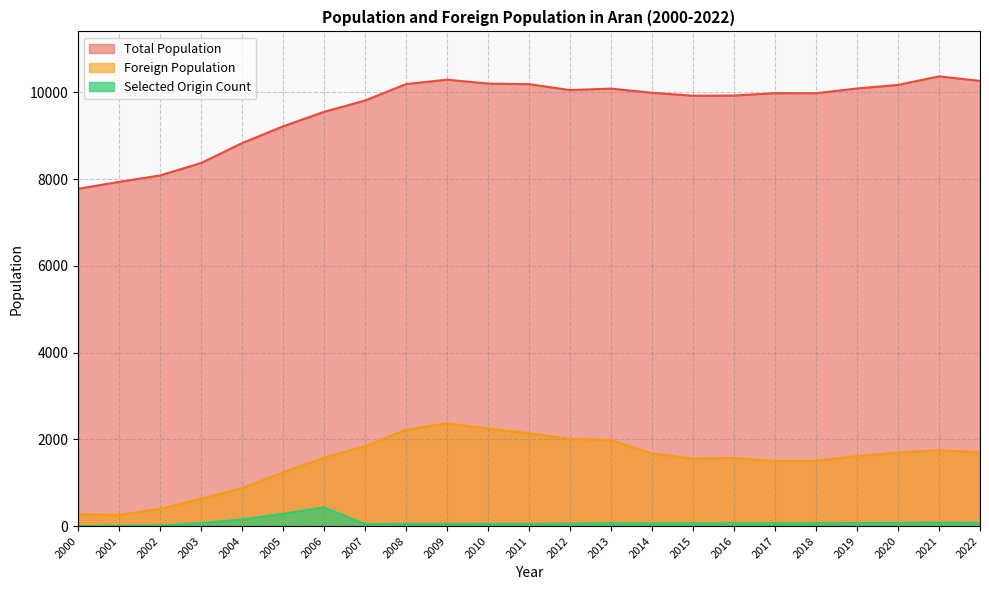

How many data points does each series have?

23